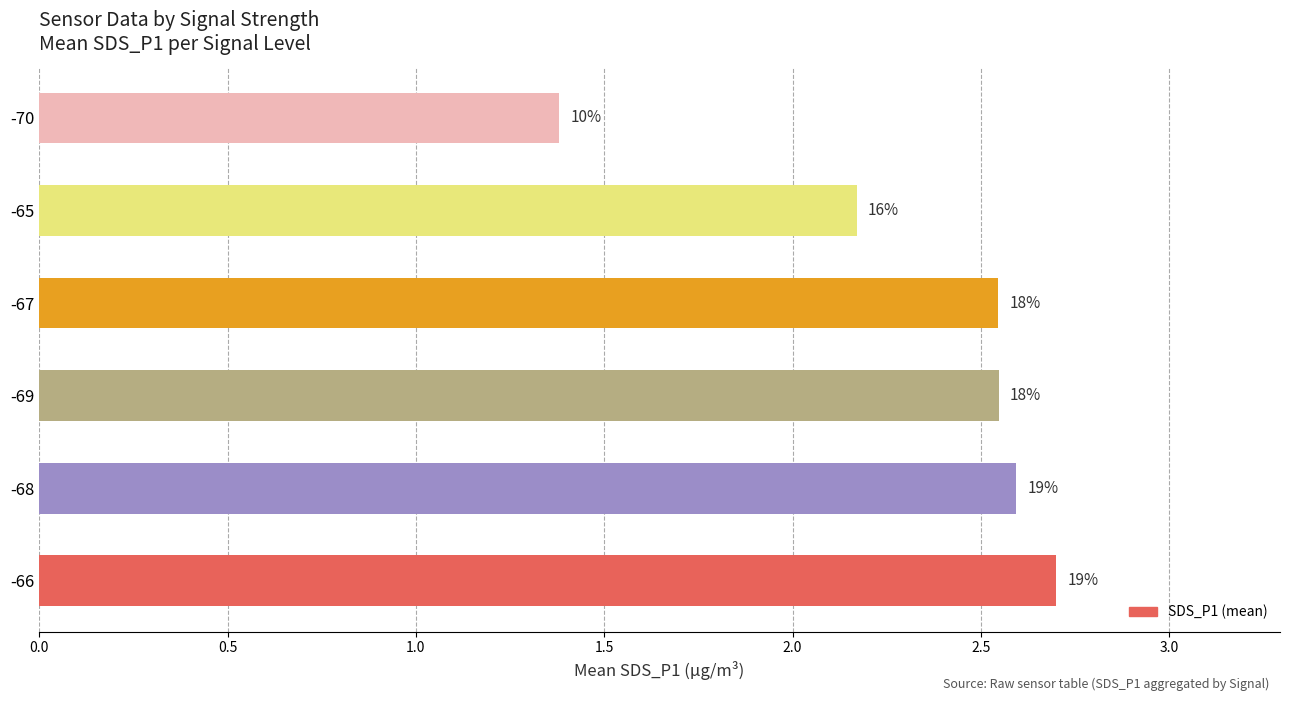

How many bars are there in total?

6